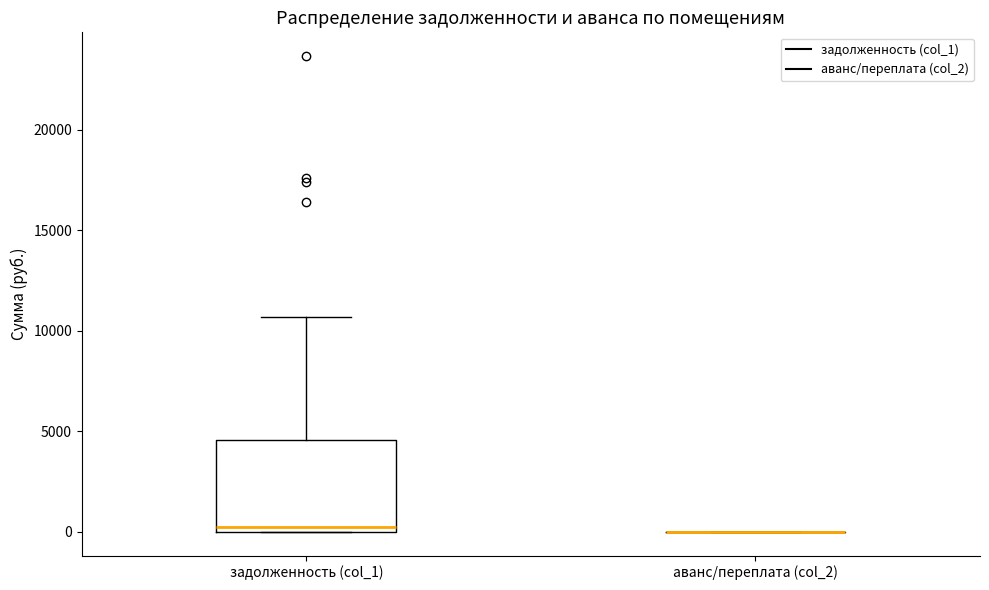

Which box is the tallest, from its lower edge to its upper edge?

задолженность (col_1)